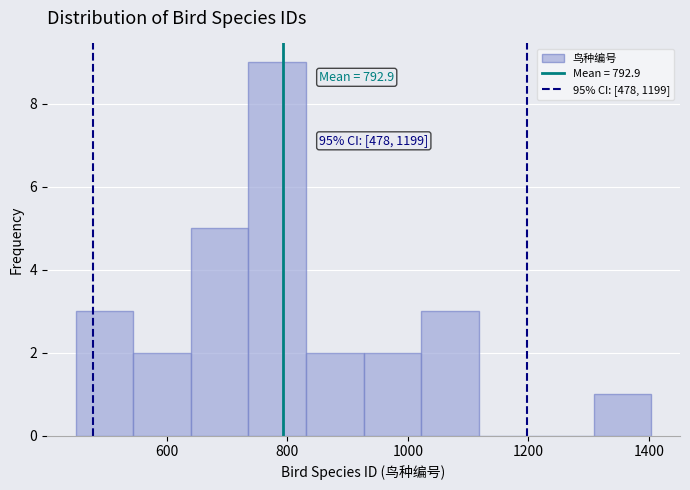

Over which range of the x-axis is the bar tallest?

740 to 840